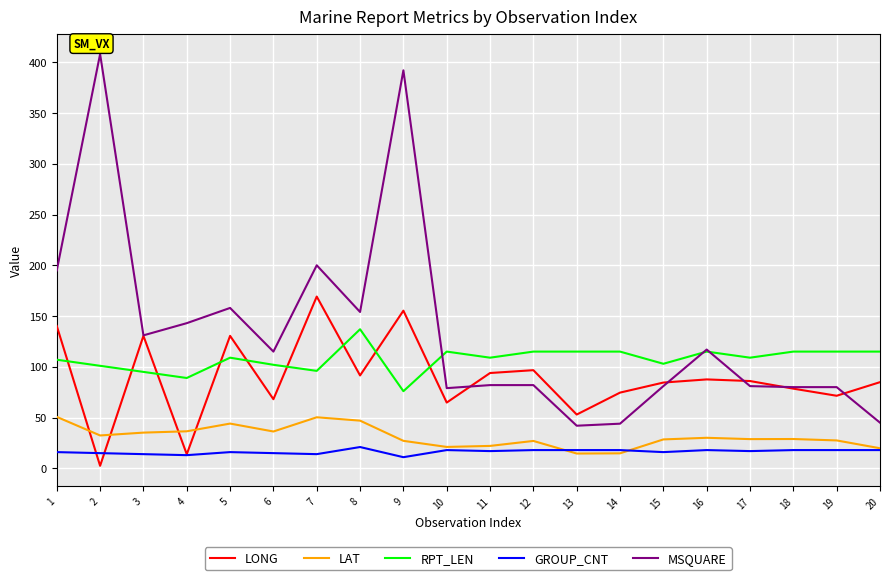

At which category does MSQUARE reach its first local valley?

3